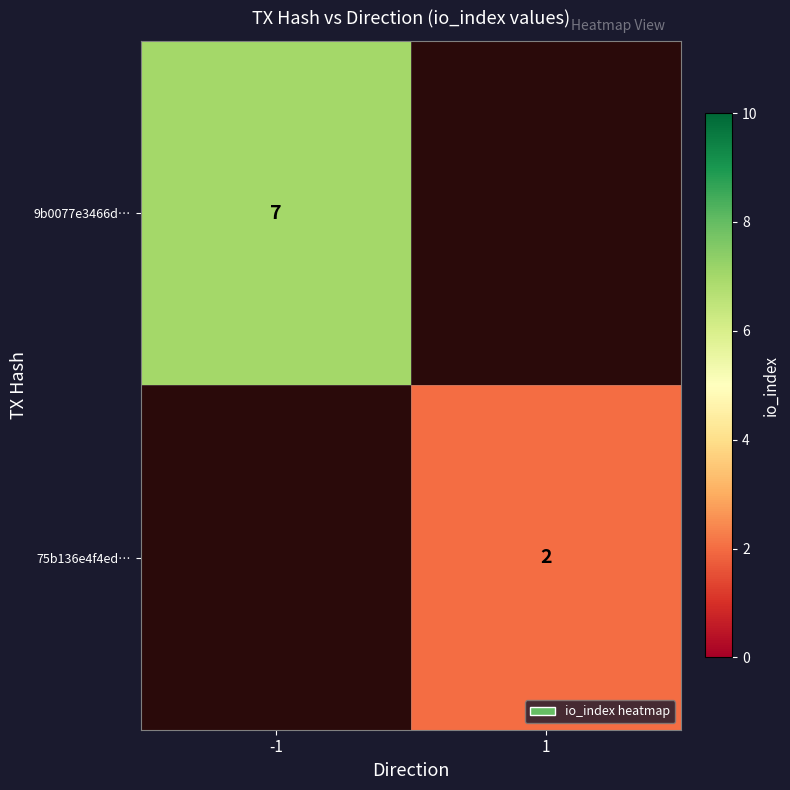

The 9b0077e3466d… series shows 7 at -1. True or false?

True